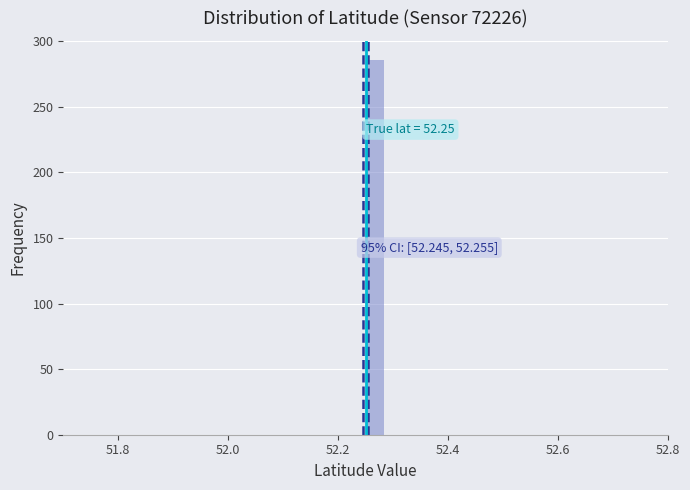

Around what value on the x-axis is the tallest bar? Give the approximate position of its centre, as read against the axis.

52.26